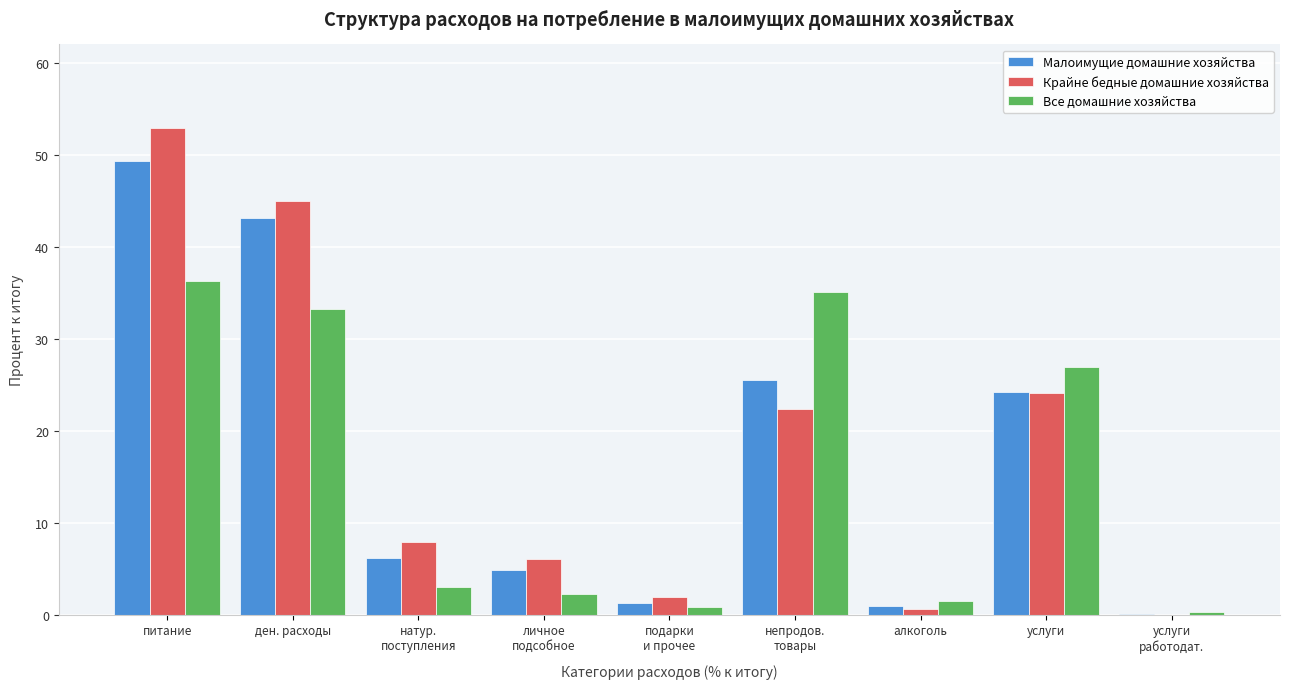

The Все домашние хозяйства series shows 26.9 at услуги. True or false?

True